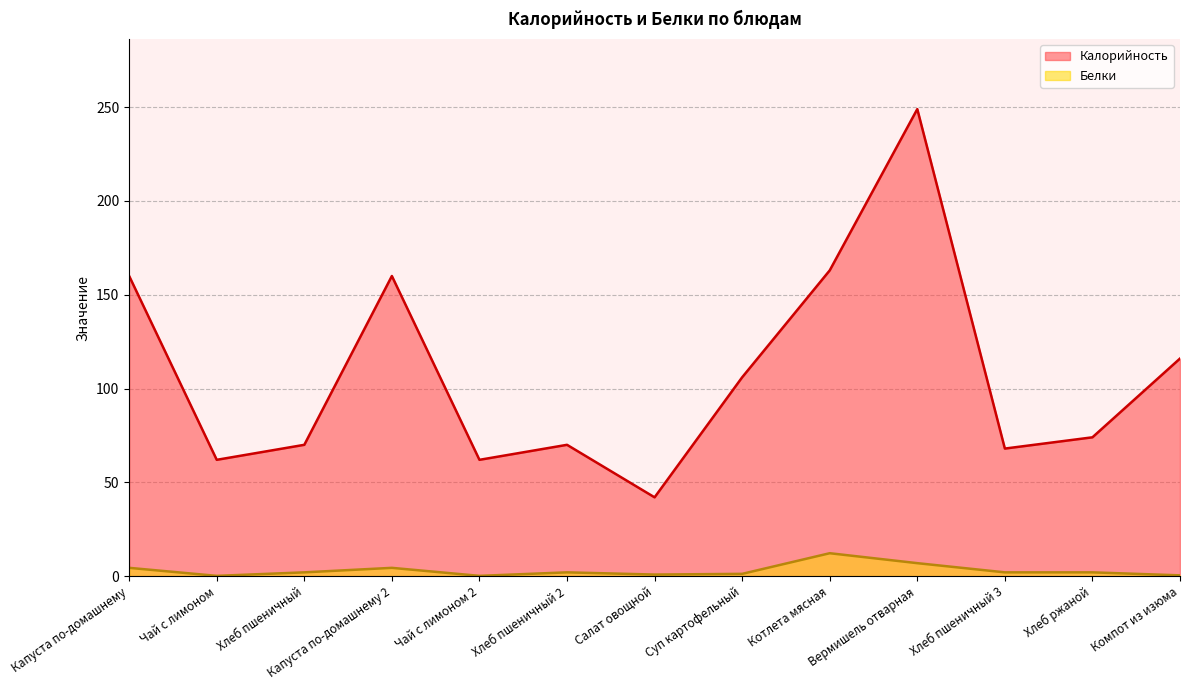

What is the difference between the second highest and second lowest values in the Белки series?

6.8